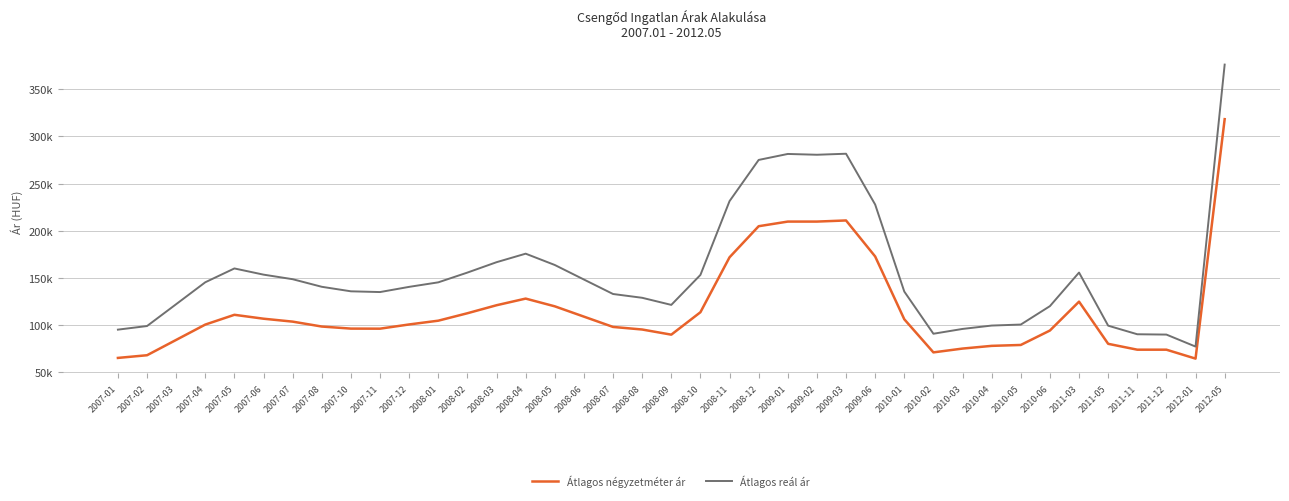

List the labels in order of Átlagos reál ár value, smallest first.

2012-01, 2011-12, 2011-11, 2010-02, 2007-01, 2010-03, 2007-02, 2011-05, 2010-04, 2010-05, 2010-06, 2008-09, 2007-03, 2008-08, 2008-07, 2007-11, 2010-01, 2007-10, 2007-12, 2007-08, 2008-01, 2007-04, 2008-06, 2007-07, 2008-10, 2007-06, 2008-02, 2011-03, 2007-05, 2008-05, 2008-03, 2008-04, 2009-06, 2008-11, 2008-12, 2009-02, 2009-01, 2009-03, 2012-05